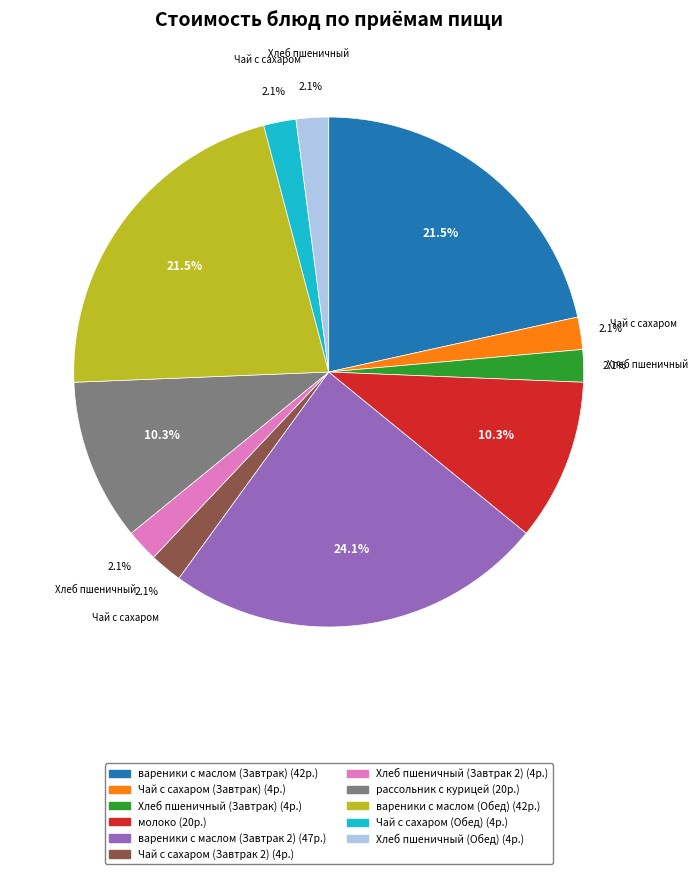

What is the largest slice in the pie chart?

вареники с маслом (Завтрак 2)